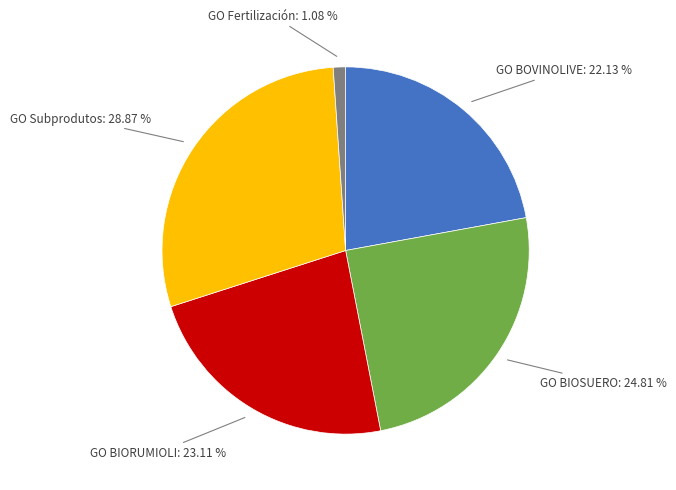

How many segments does this pie chart have?

5